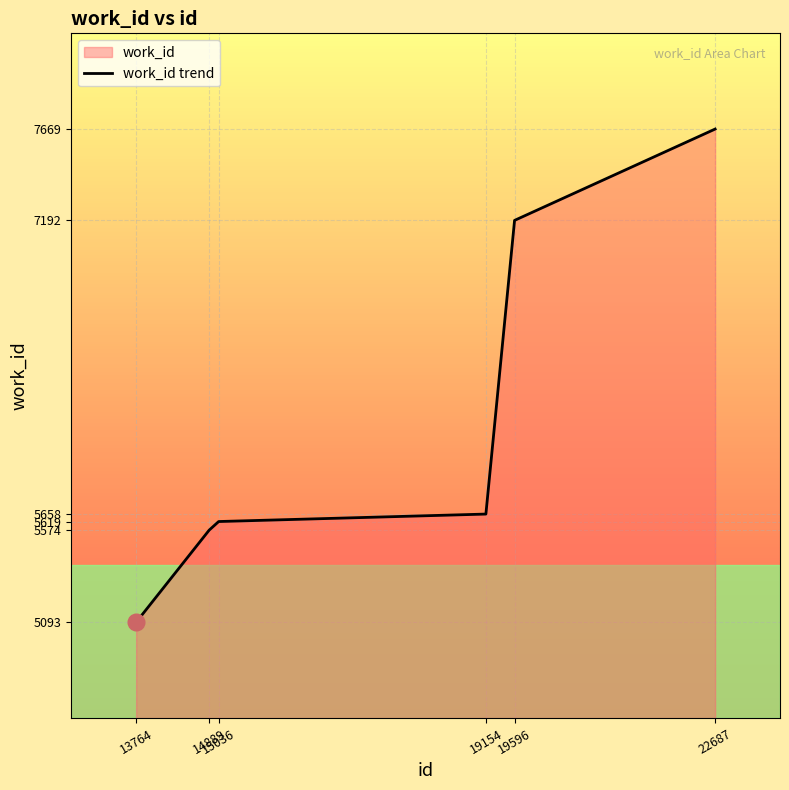

Does the chart display data point markers on the line(s)?

No